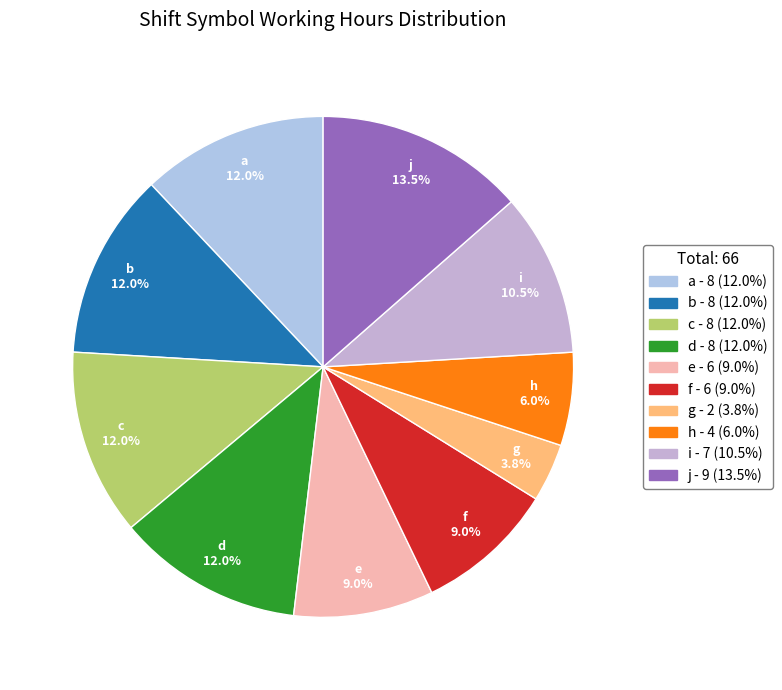

Is j the majority of the pie?

No